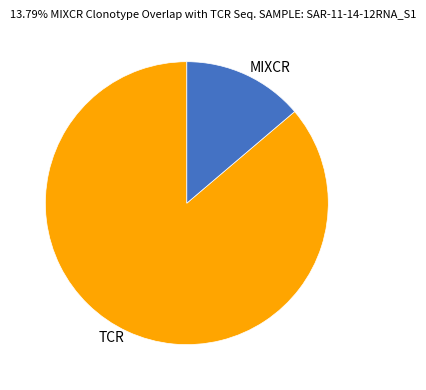

Do TCR and MIXCR together represent more than half of the pie?

Yes